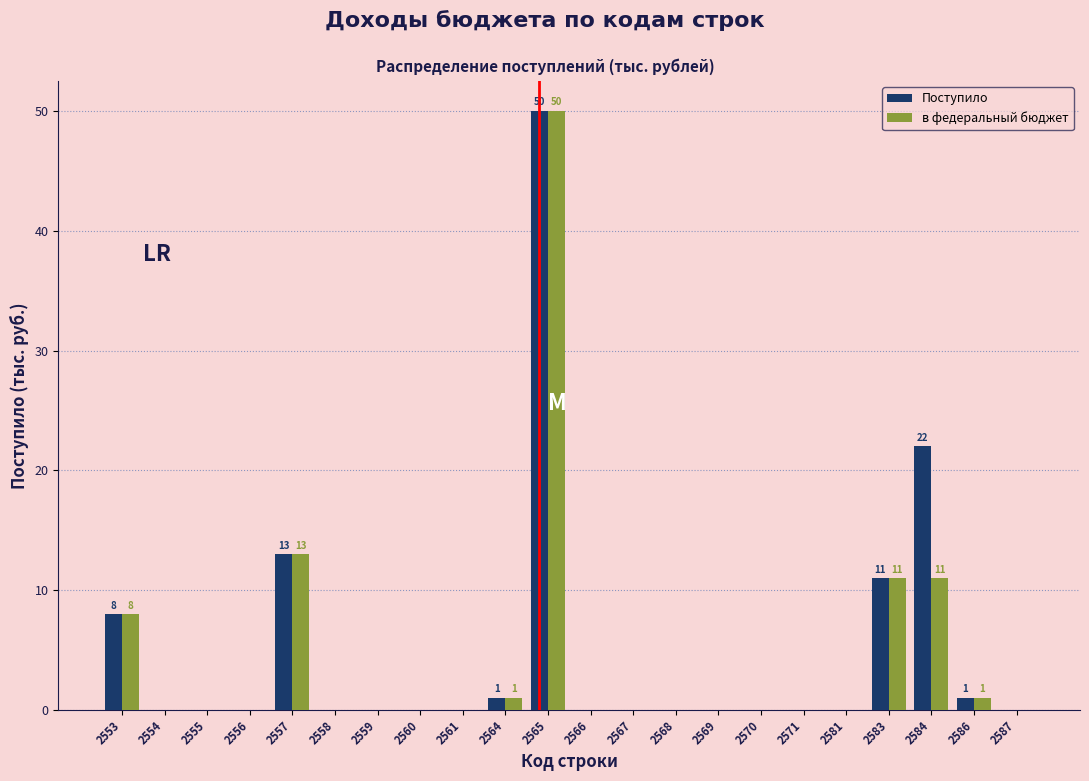

At which label is Поступило closest to 25?

2584